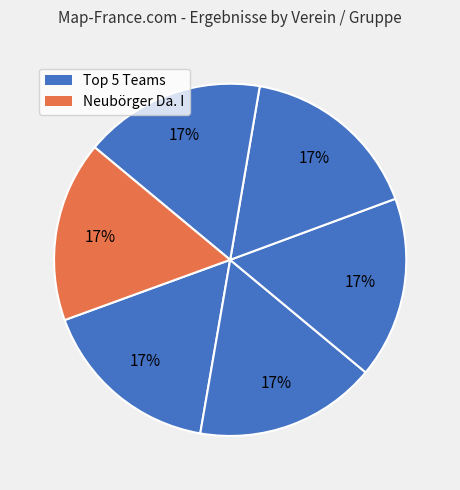

How many segments does this pie chart have?

6